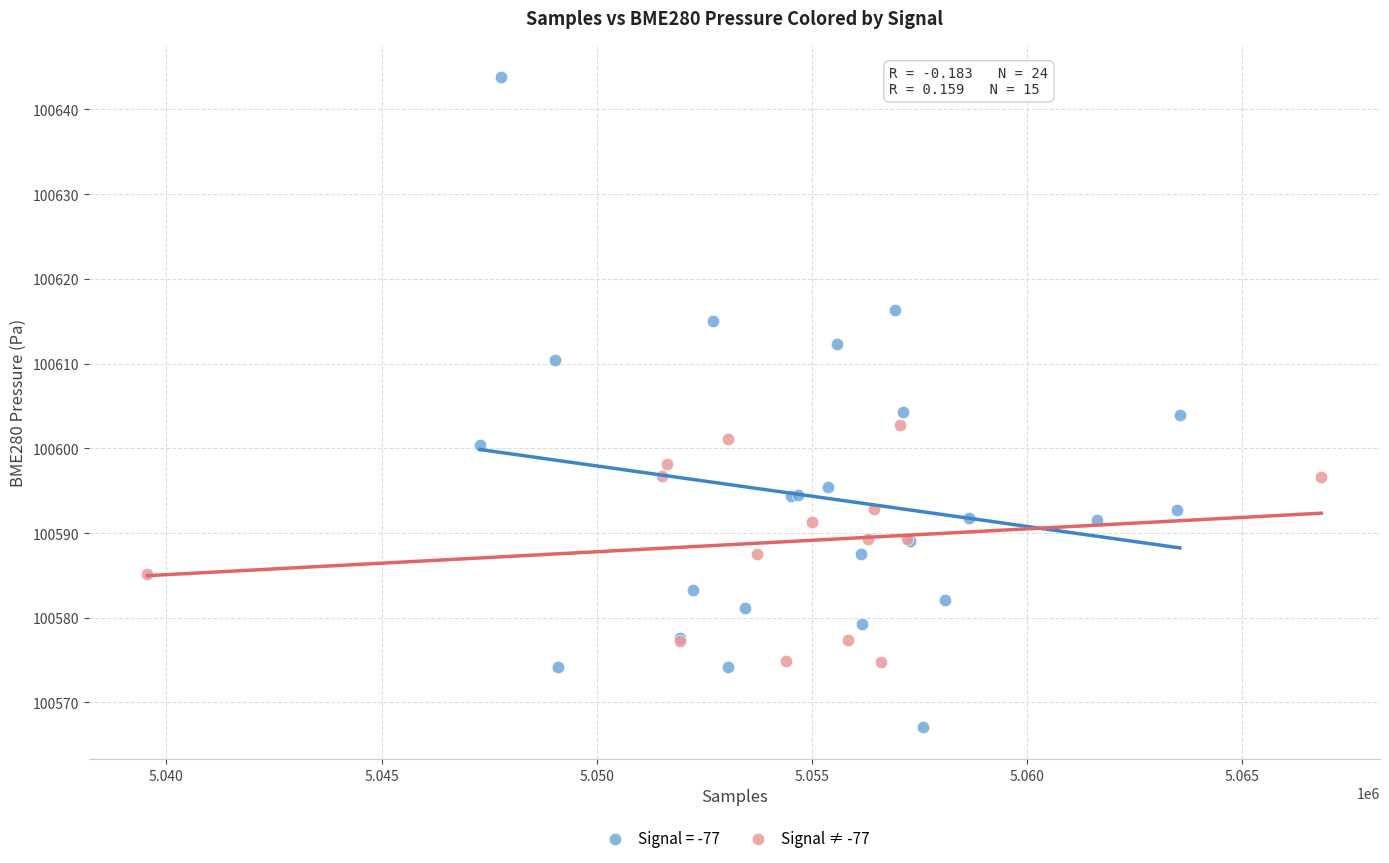

Which series reaches the maximum Y coordinate?

Signal = -77